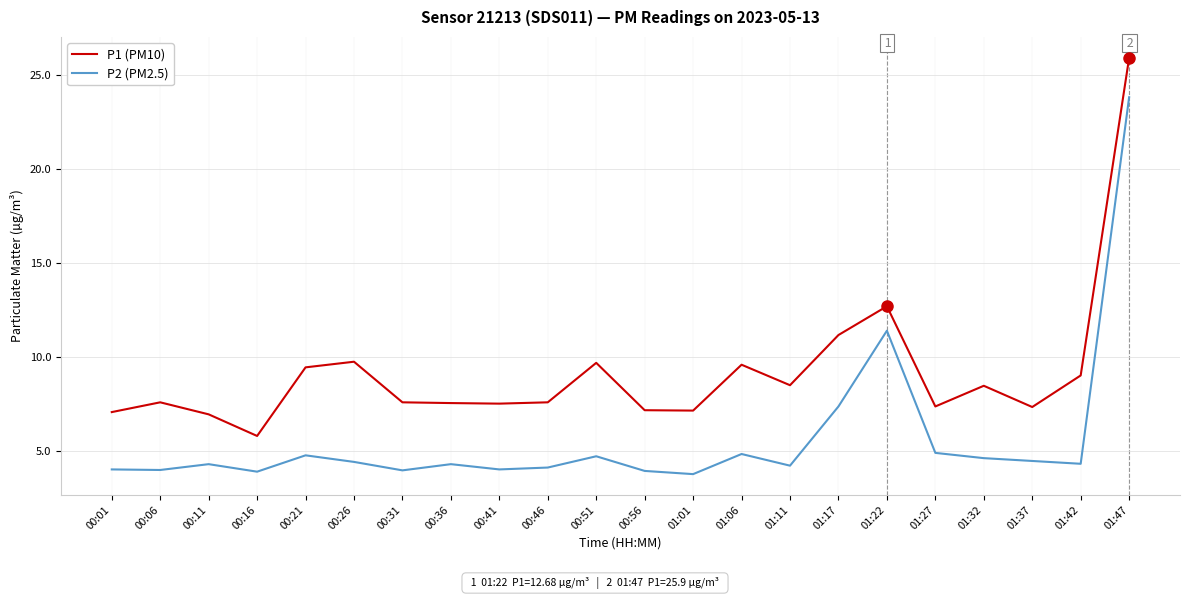

What is the minimum value for P1 (PM10)?

5.8